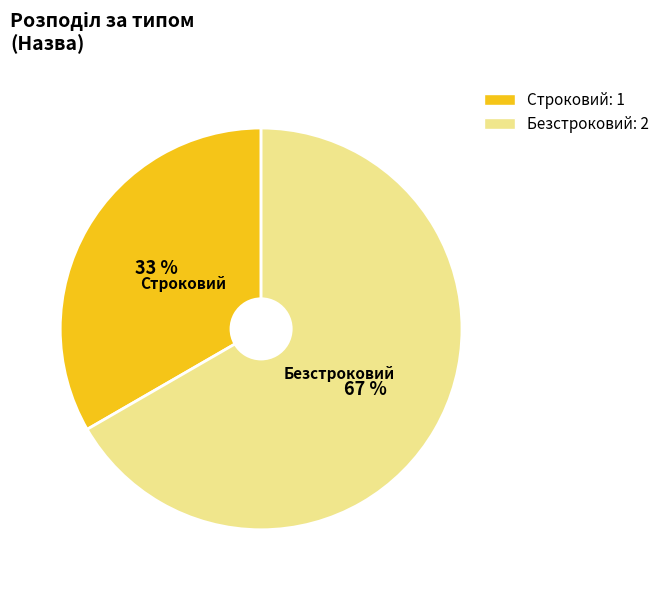

Do Безстроковий and Строковий together represent more than half of the pie?

Yes